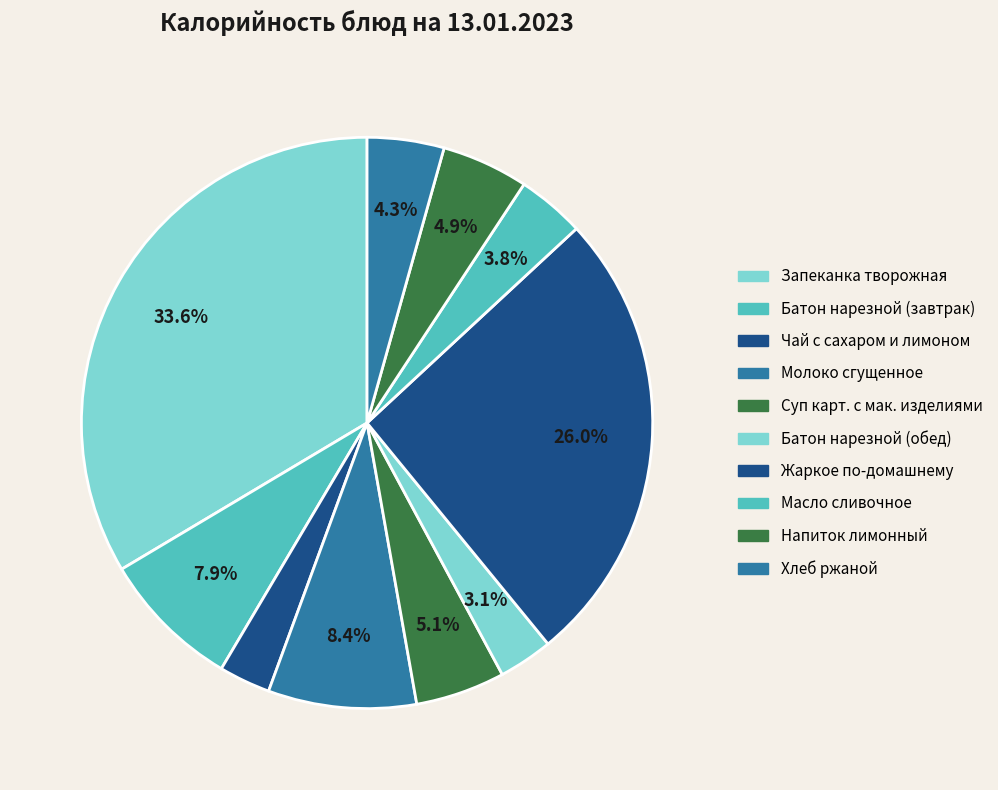

What percentage is the Батон нарезной (завтрак) slice, to the nearest percent?

8%